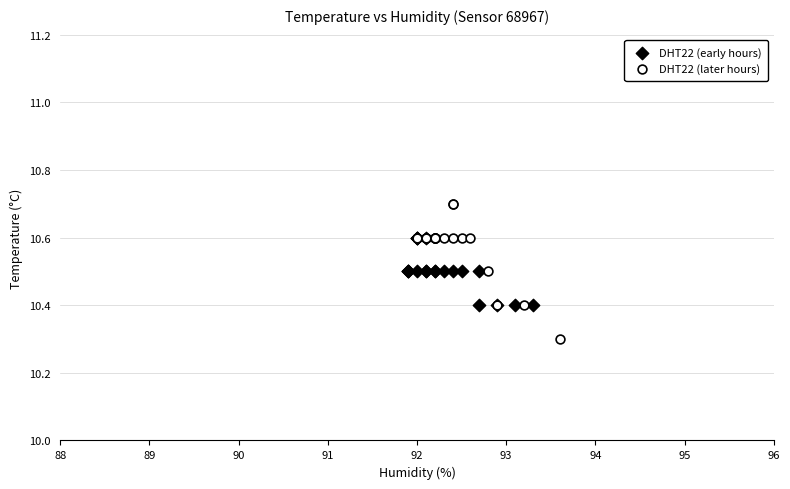

Which series contains the lowest Y value?

DHT22 (later hours)